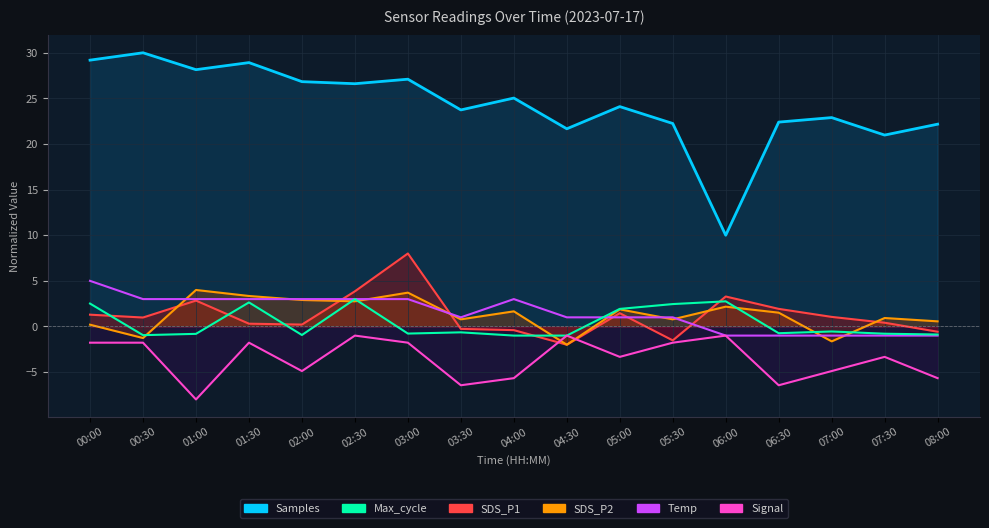

At which category is the sum across all series the highest?

00:00